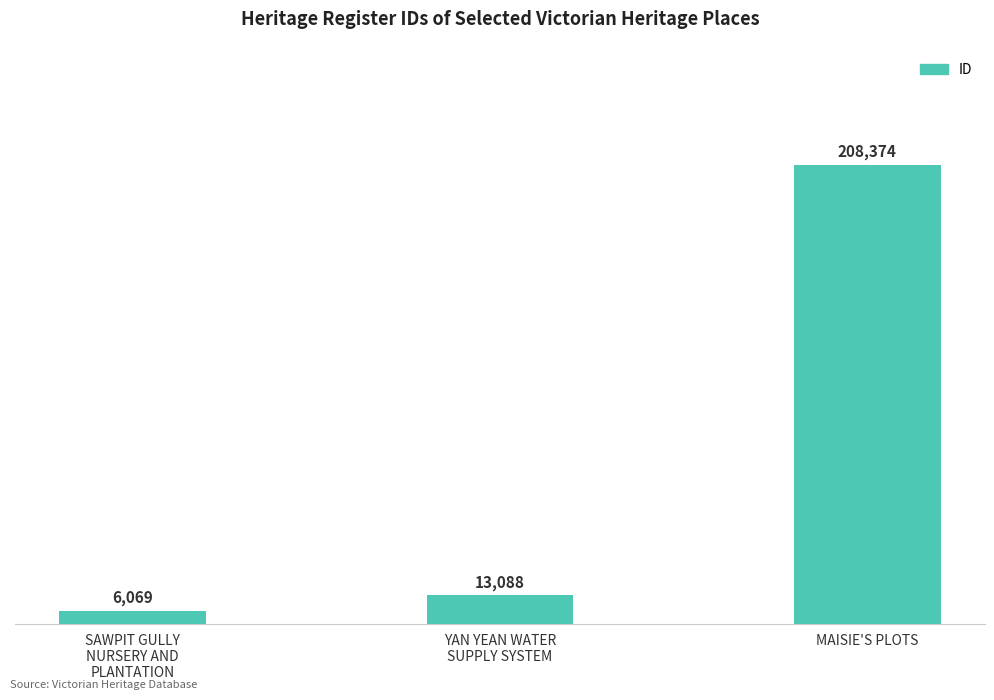

What is the minimum value shown in the chart?

6069